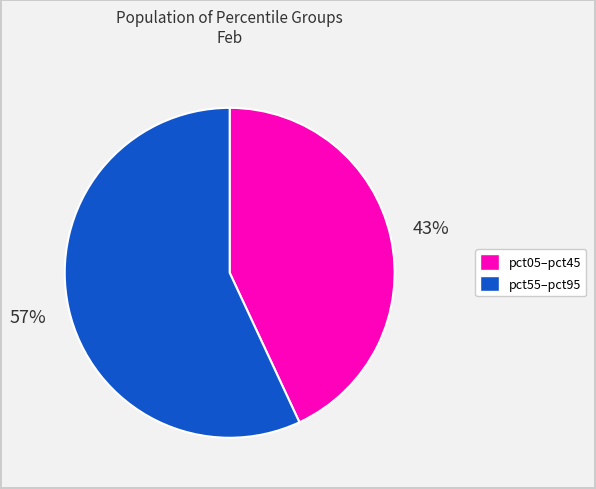

Does any single category account for the majority?

Yes